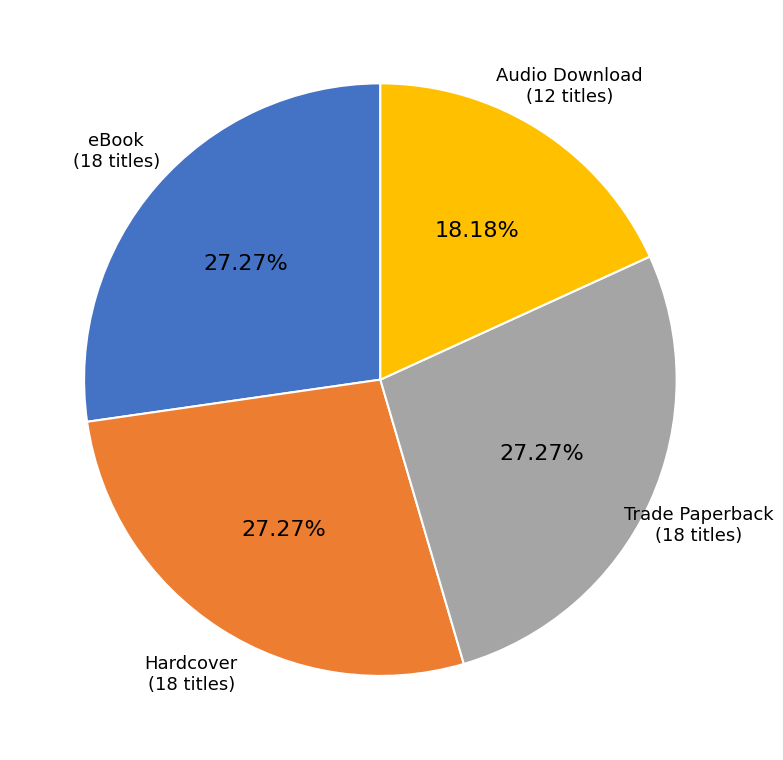

Does Hardcover account for over 50% of the chart?

No